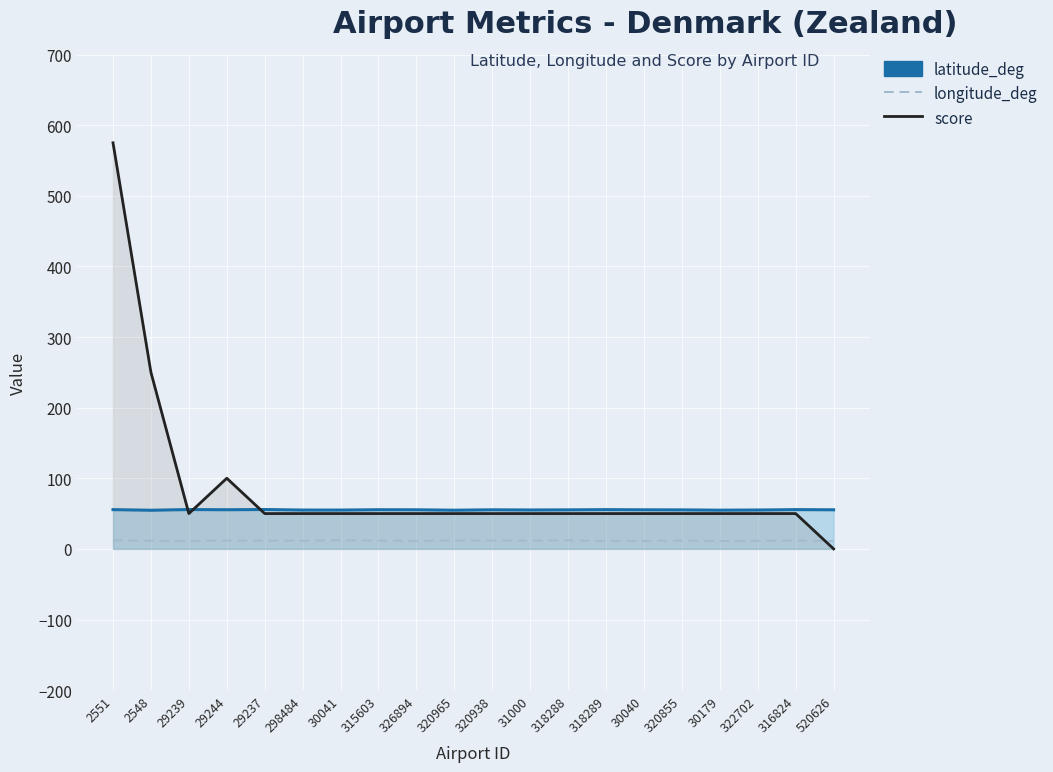

Where do score and longitude_deg first cross each other?

316824 and 520626